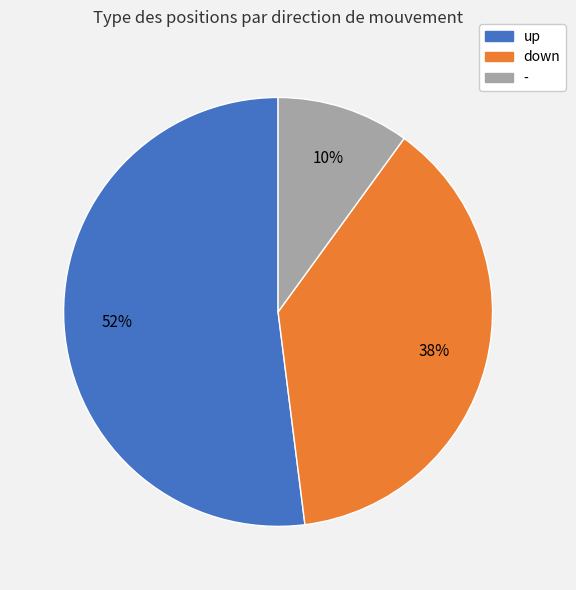

What is the largest slice in the pie chart?

up